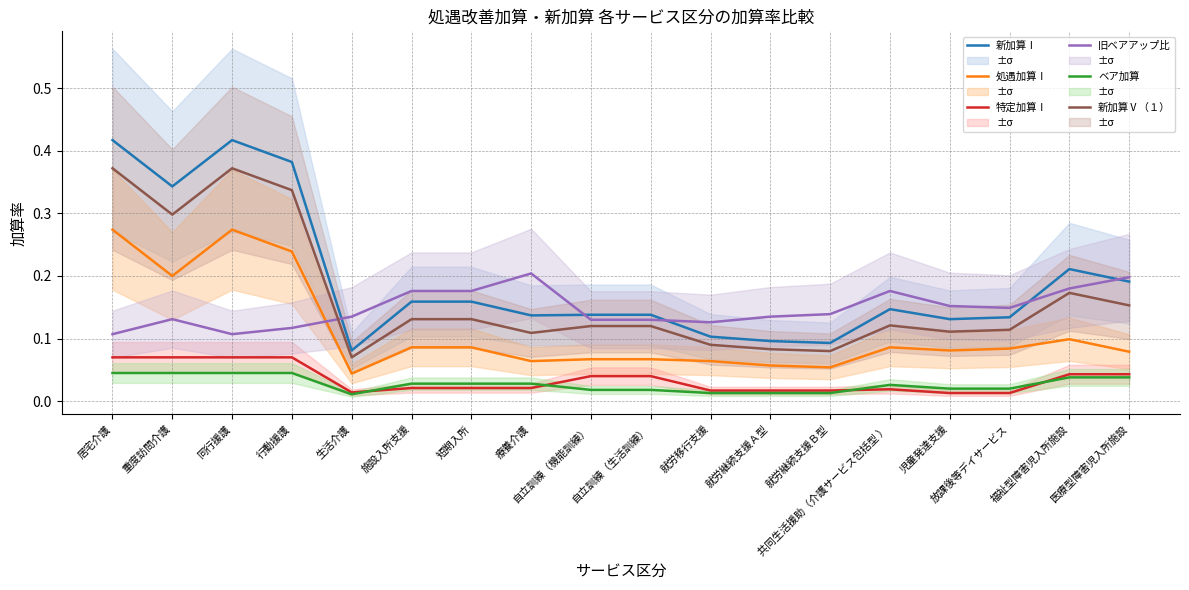

Is the value of 旧ベアアップ比 at 就労継続支援Ａ型 greater than the value of 新加算Ⅰ at 行動援護?

No